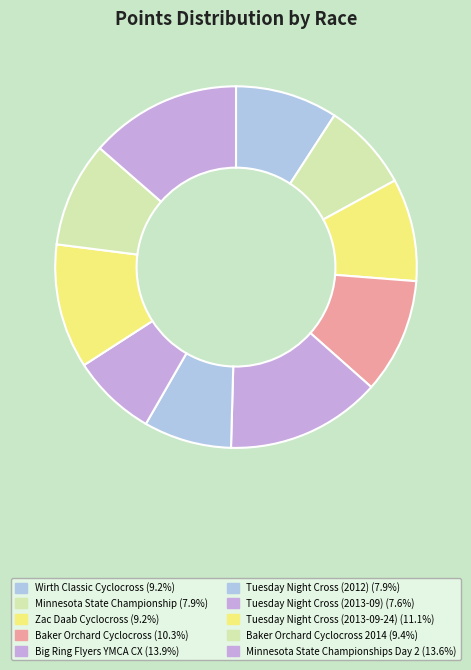

How many slices are in this pie chart?

10